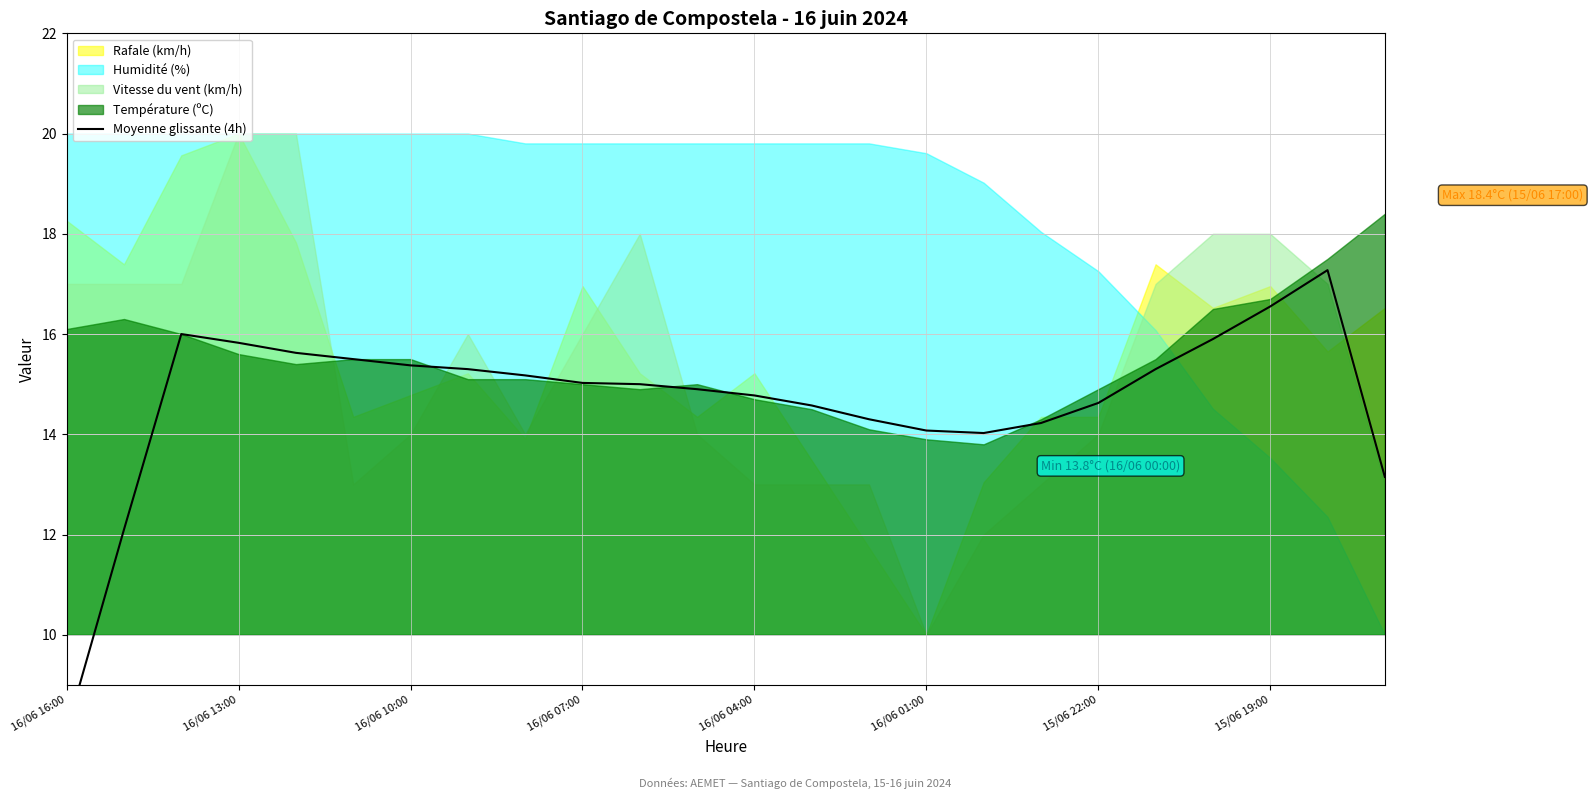

Does the chart display data point markers on the line(s)?

No